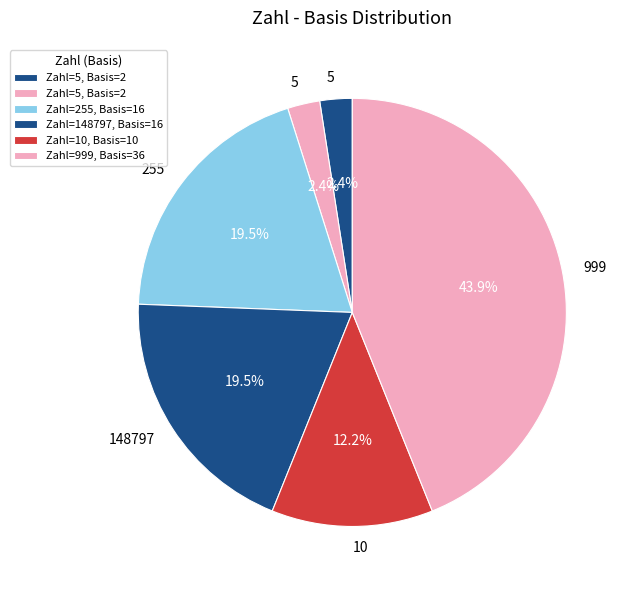

How many segments does this pie chart have?

6